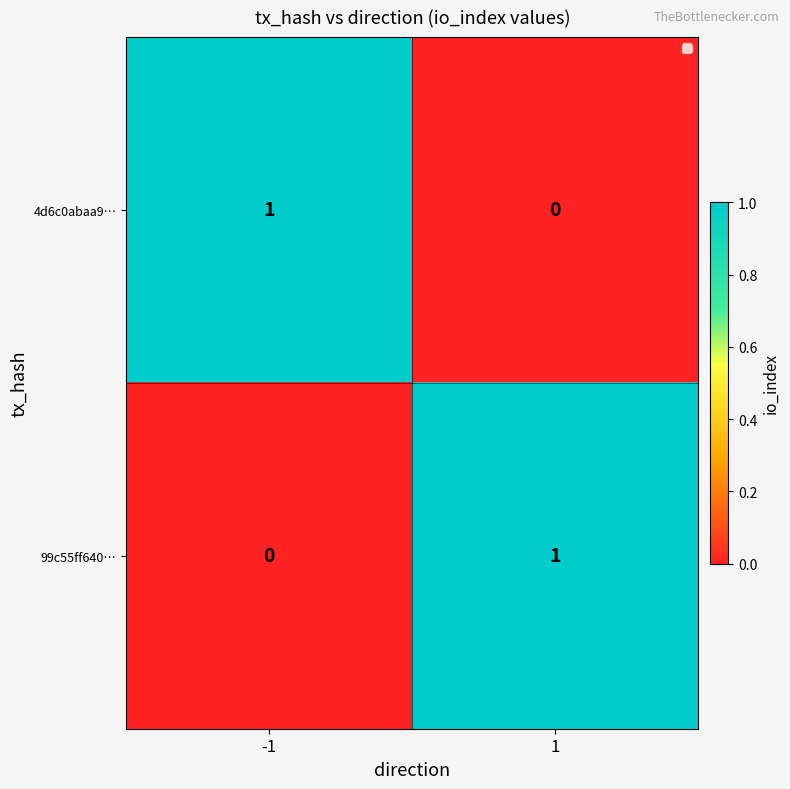

Reading left to right, transcribe all the data shown in this chart.

4d6c0abaa9…: 1	0
99c55ff640…: 0	1